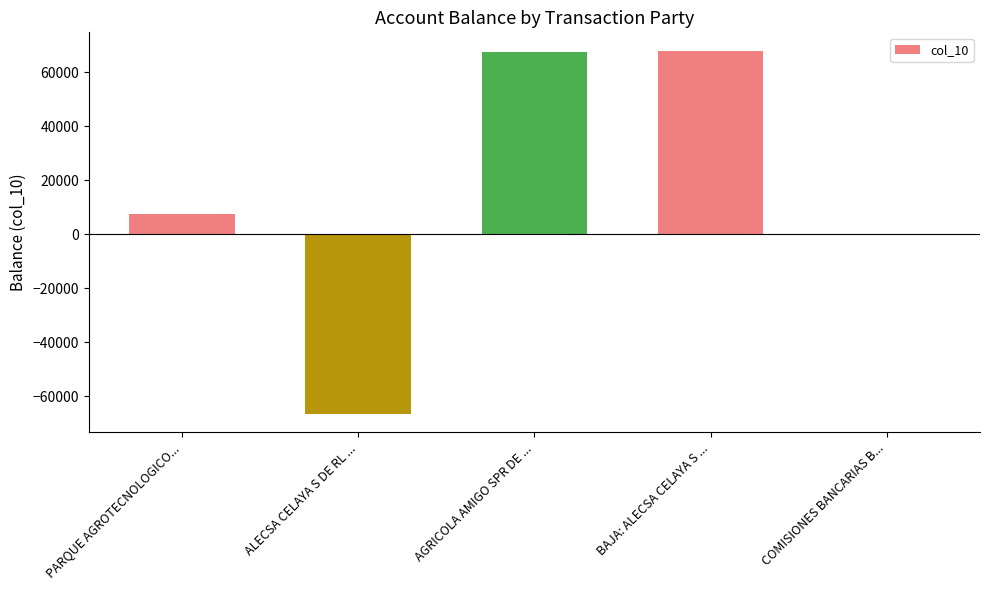

Count the number of data series in this chart.

1